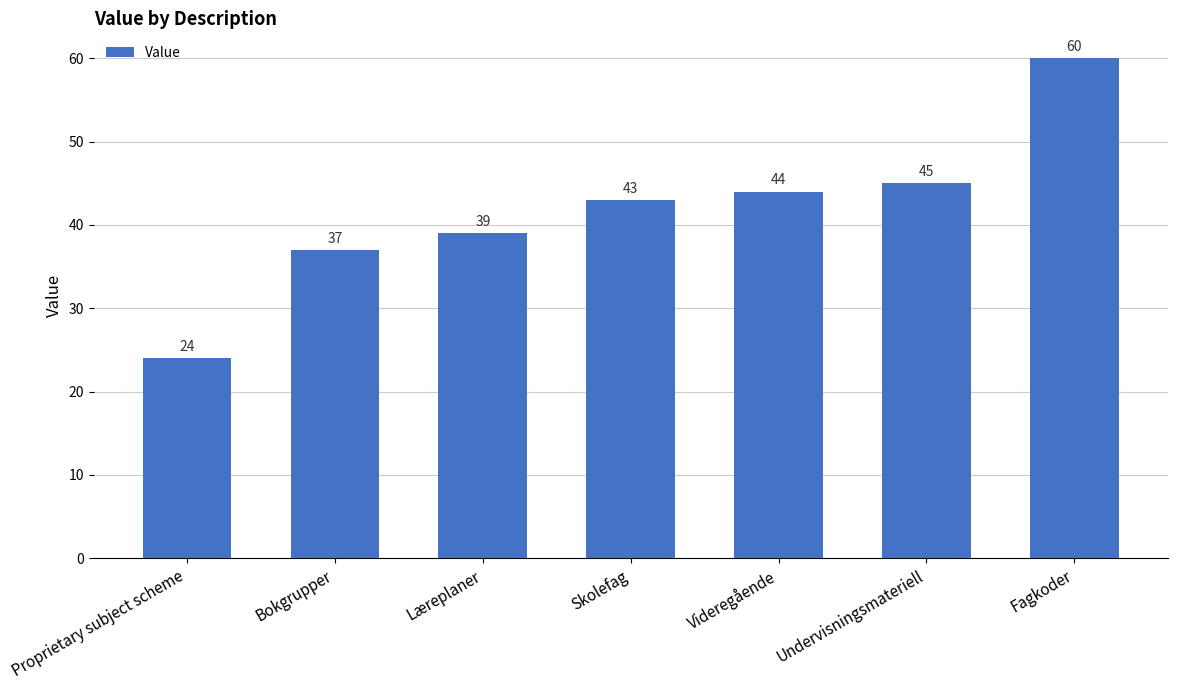

What value does the data have at Læreplaner, to the nearest 5?

40